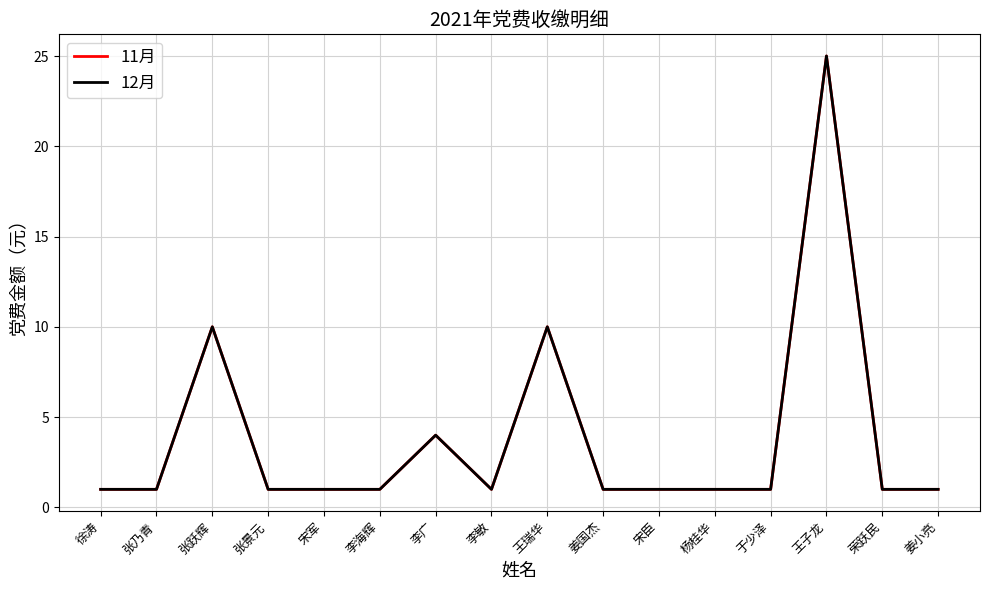

At which category does 11月 reach its first local peak?

张跃辉